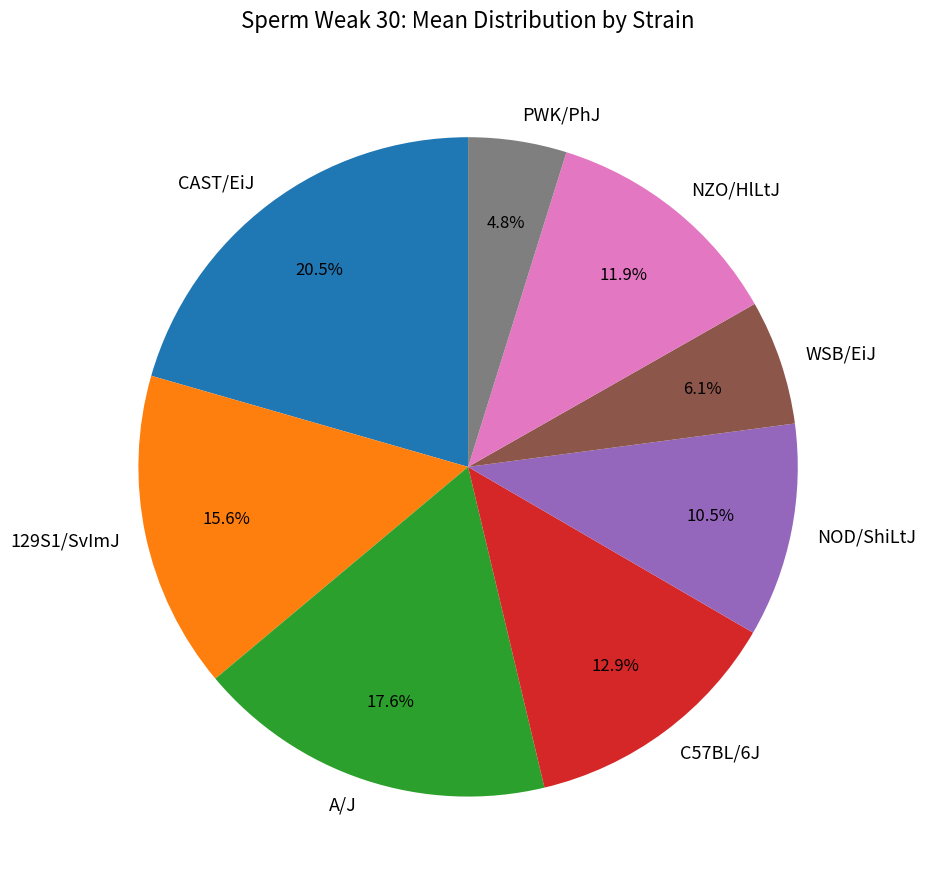

To the nearest percent, what is the combined percentage of A/J and NOD/ShiLtJ?

28%